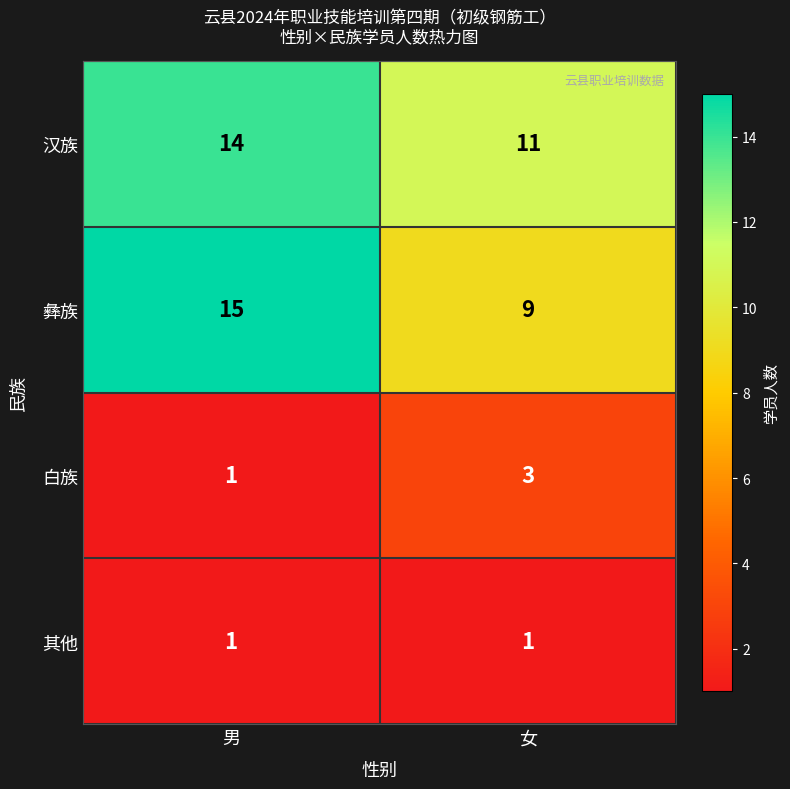

What is the minimum value for 汉族?

11